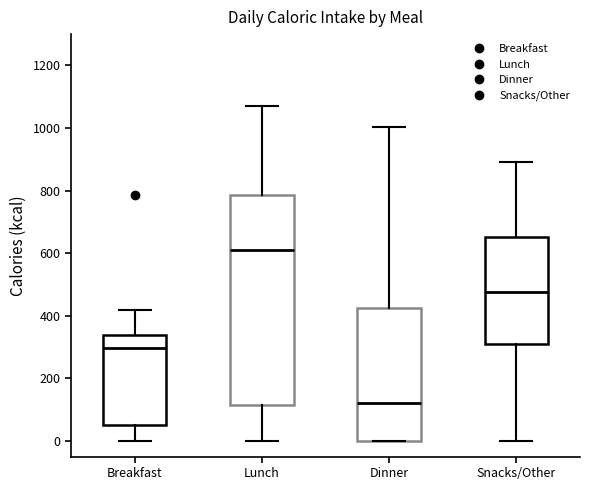

Which box is the tallest, from its lower edge to its upper edge?

Lunch